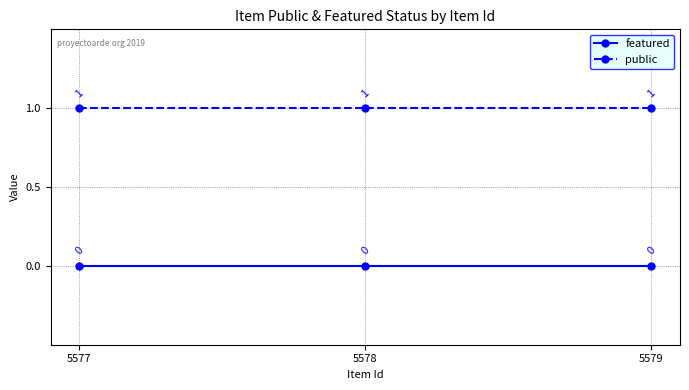

What is the sum of all public values?

3